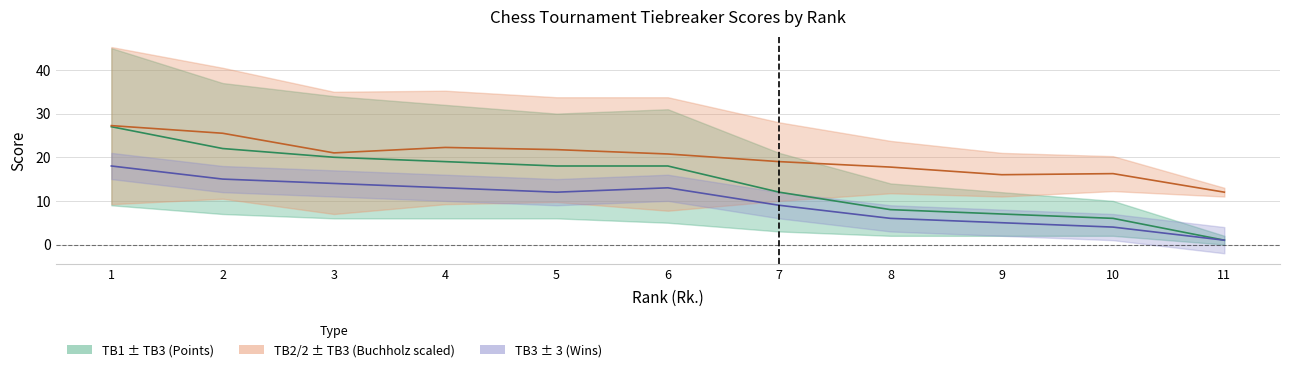

Where is TB2/2 nearest to the value 19?

7